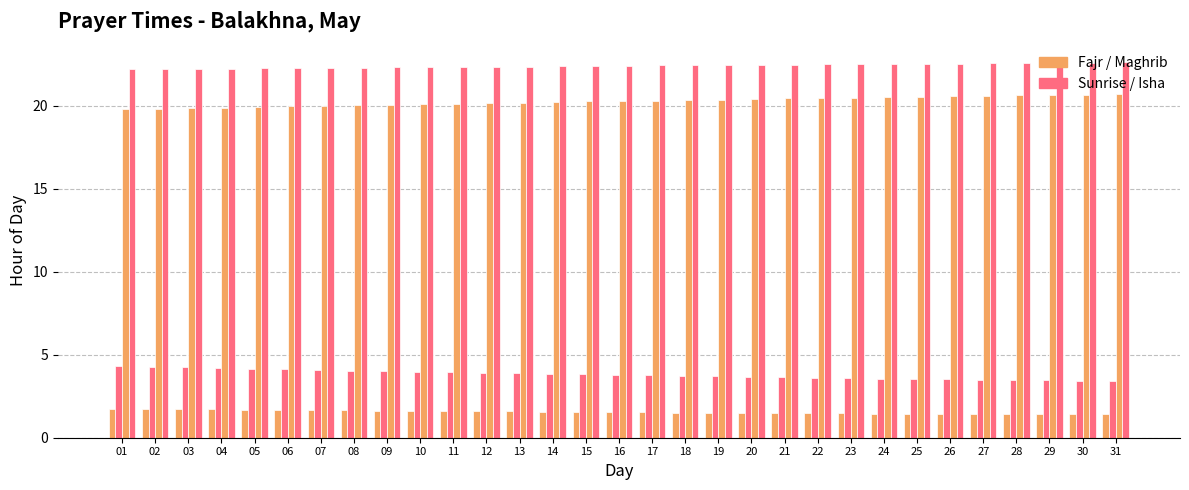

Which label corresponds to the smallest value in the chart?

30